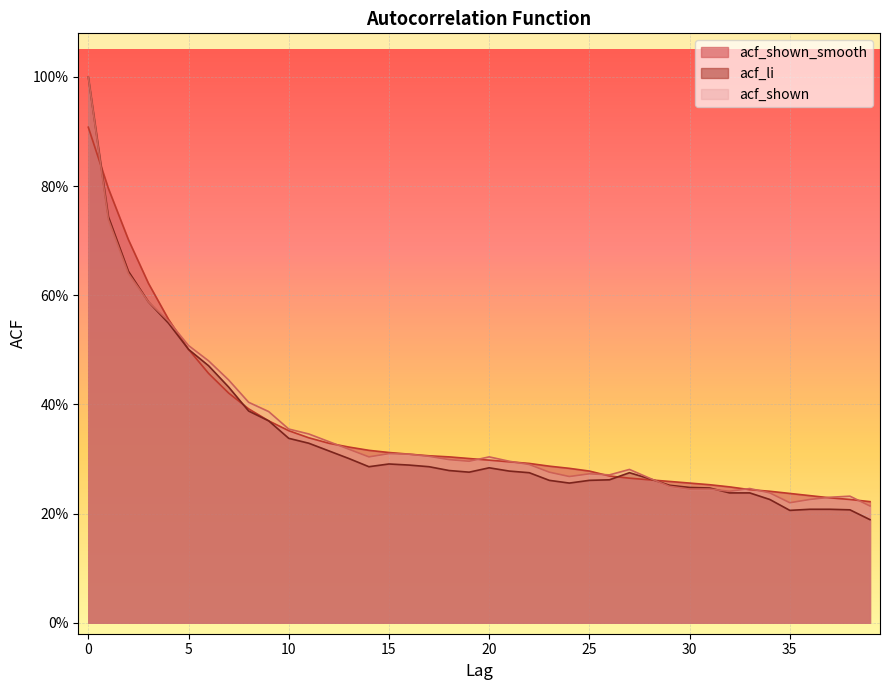

How many lines are shown in the chart?

3